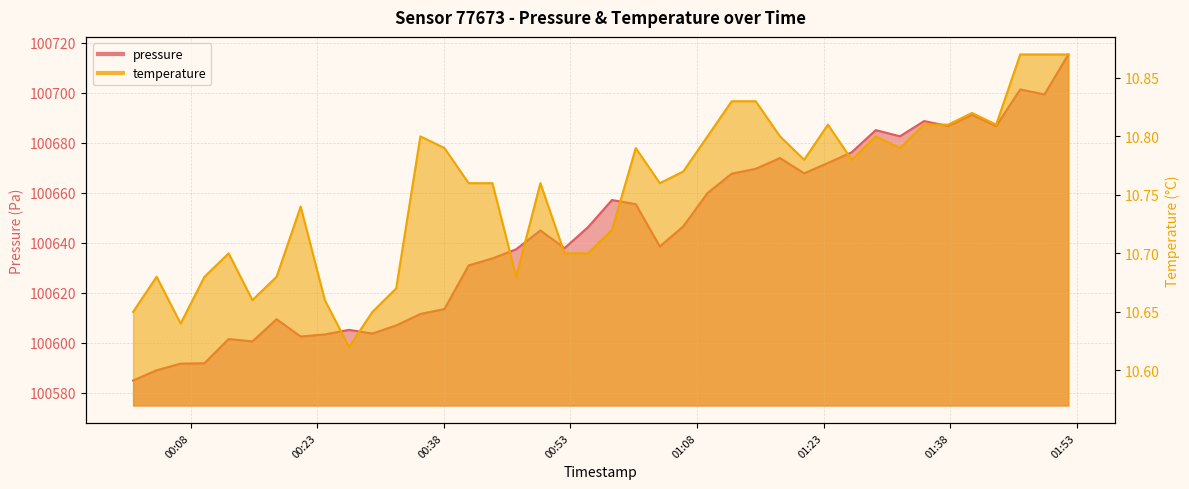

What is the value of the pressure point at the 6th from the left?

100600.5